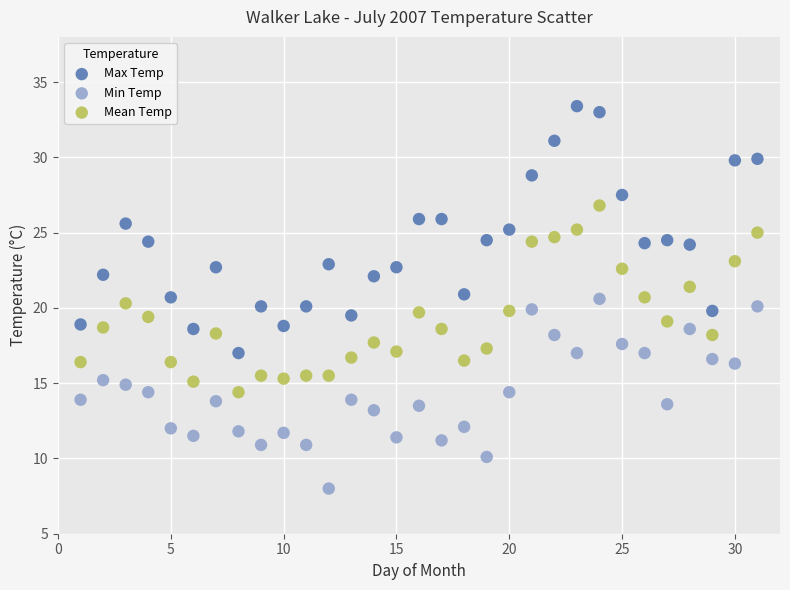

What are all the series names shown in the legend?

Max Temp, Min Temp, Mean Temp